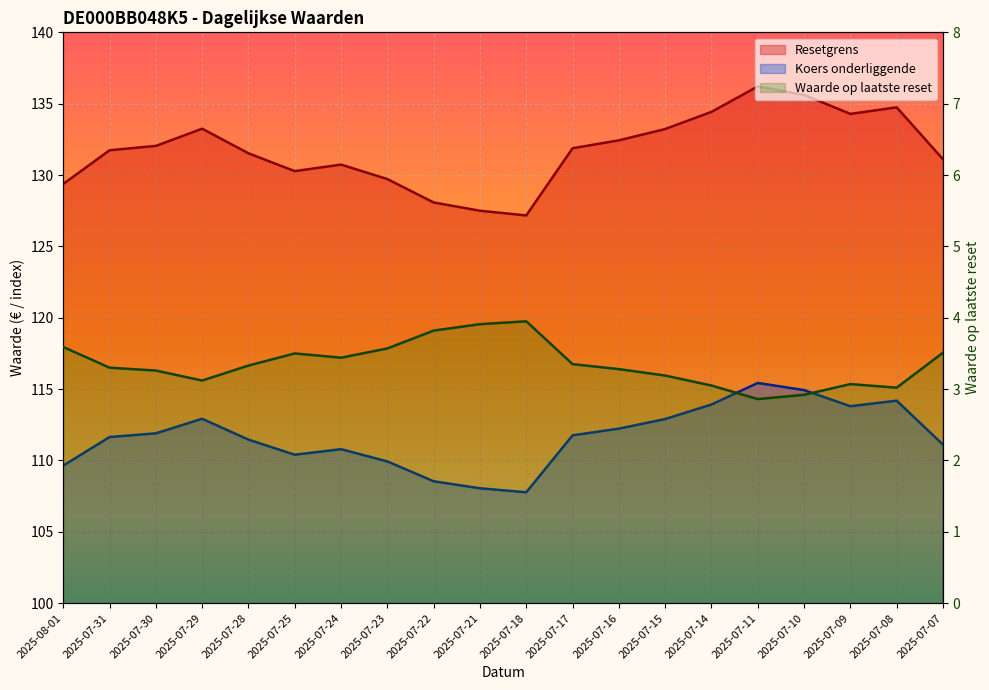

Which series changed the most between 2025-07-21 and 2025-07-17?

Resetgrens